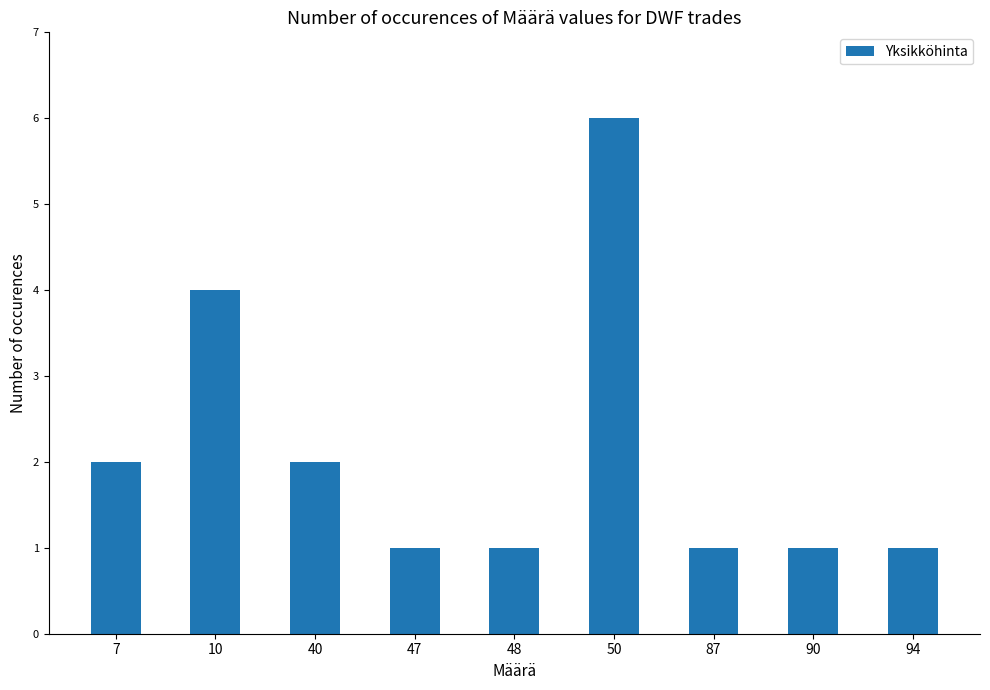

Count the number of data series in this chart.

1